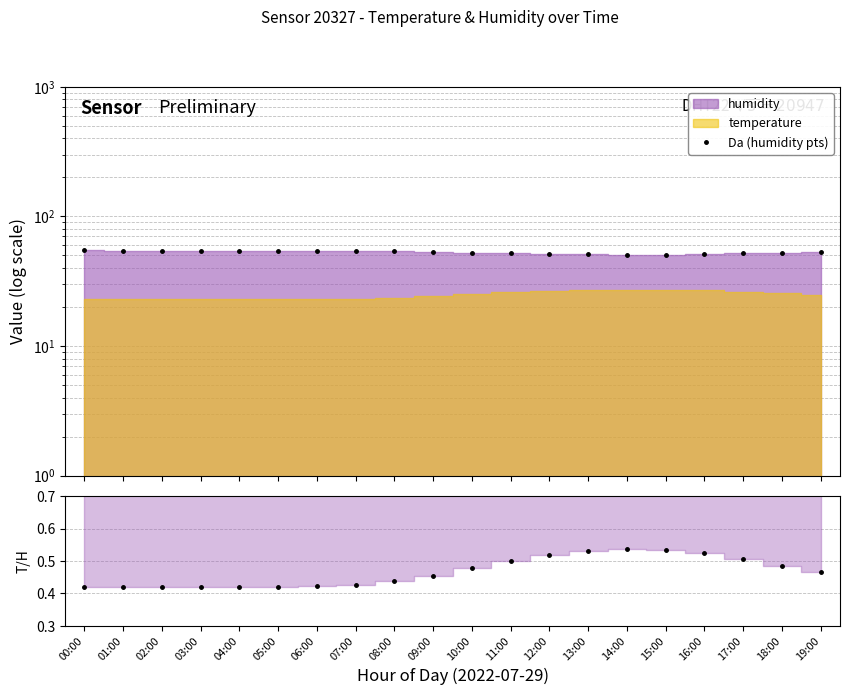

At which label does Temp/Humidity reach its minimum?

02:00